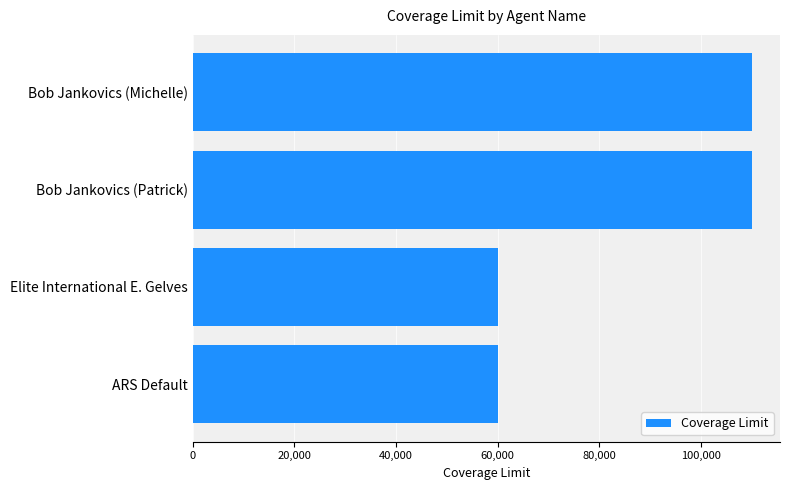

What is the maximum value shown in the chart?

110000